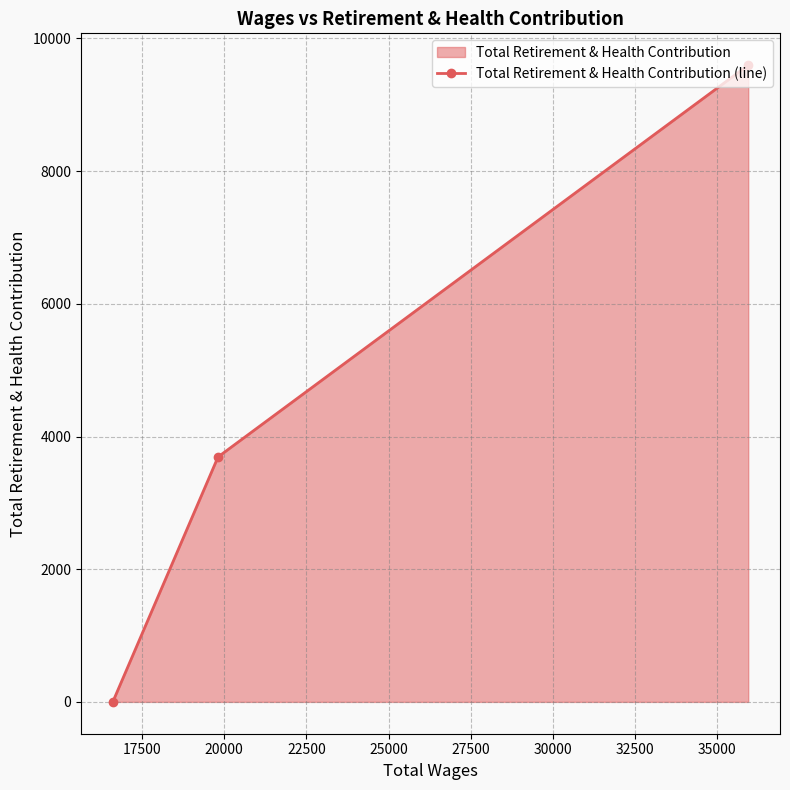

What is the greatest value displayed?

9597